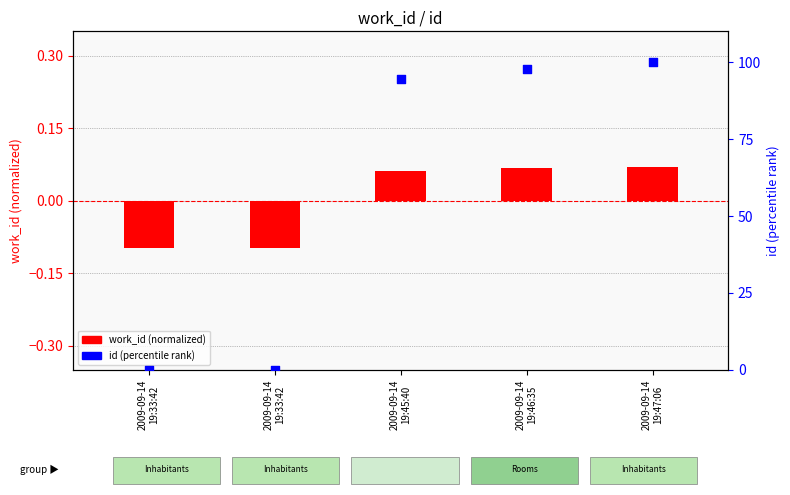

What is the total value across all series at 2009-09-14
19:33:42?

-0.1